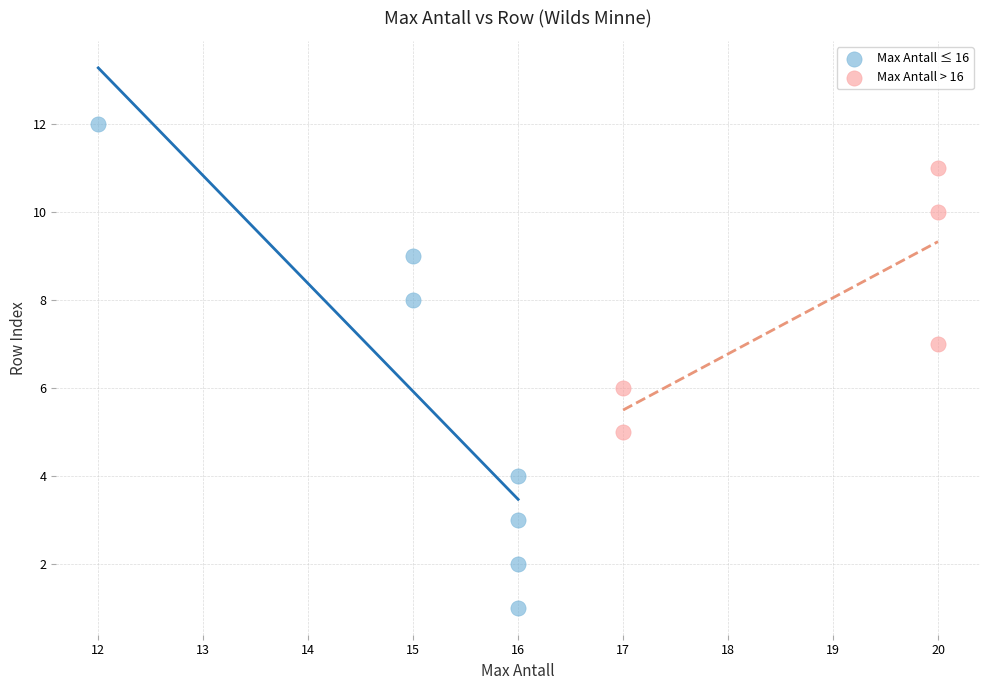

What are all the series names shown in the legend?

Max Antall ≤ 16, Max Antall > 16